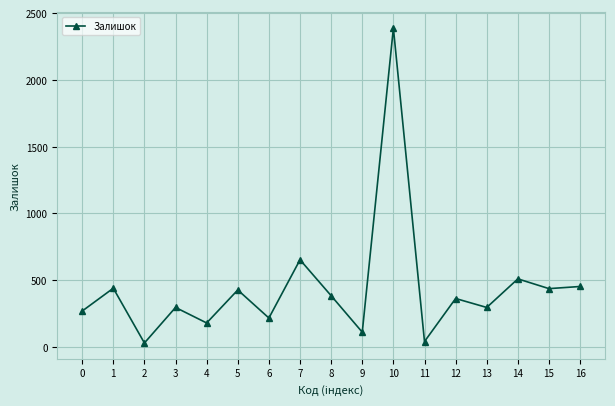

True or false: there are more than 0 points higher than both neighbors.

True